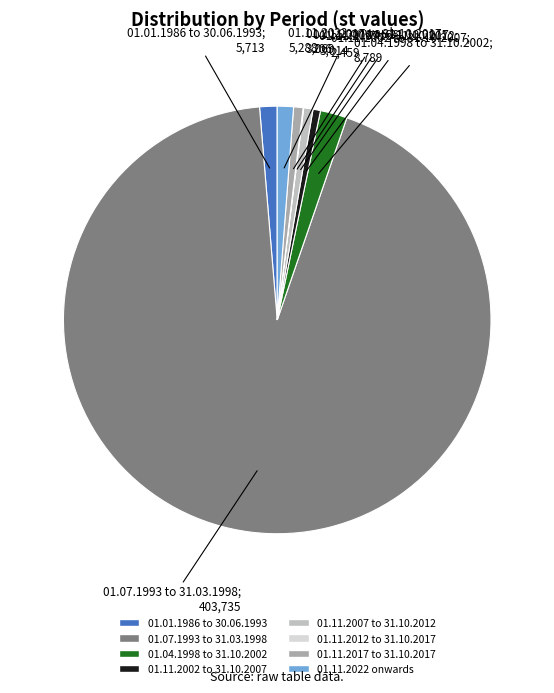

Which category has the biggest portion of the pie?

01.07.1993 to 31.03.1998